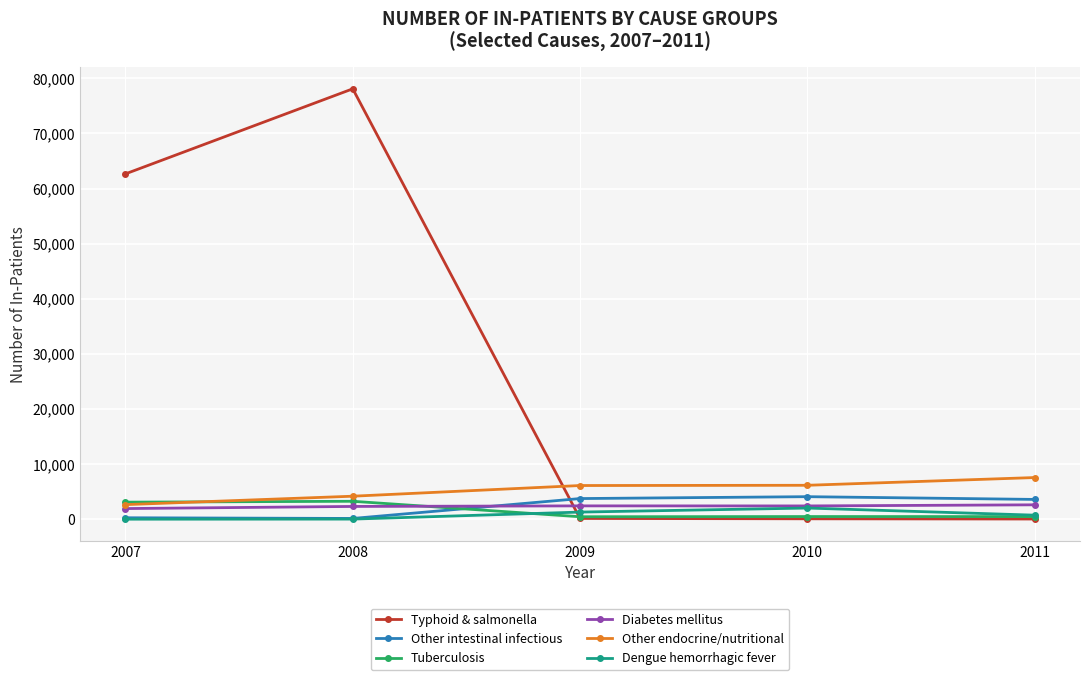

What is the sum of the Other endocrine/nutritional values at 2009 and 2011?

13671